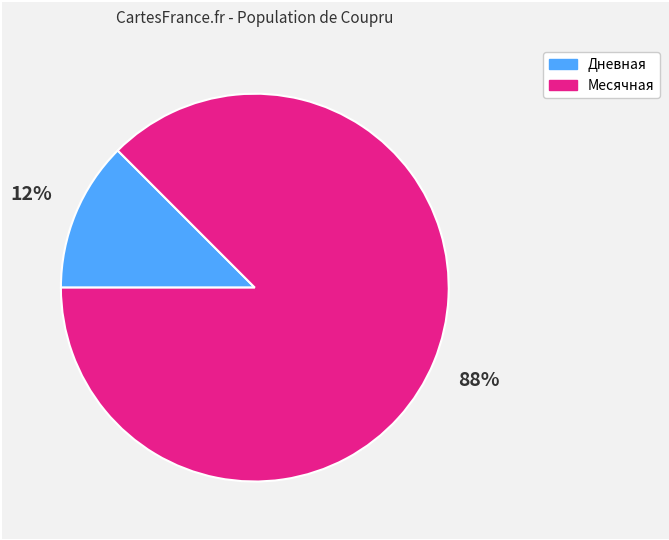

Is there a majority slice in this chart?

Yes